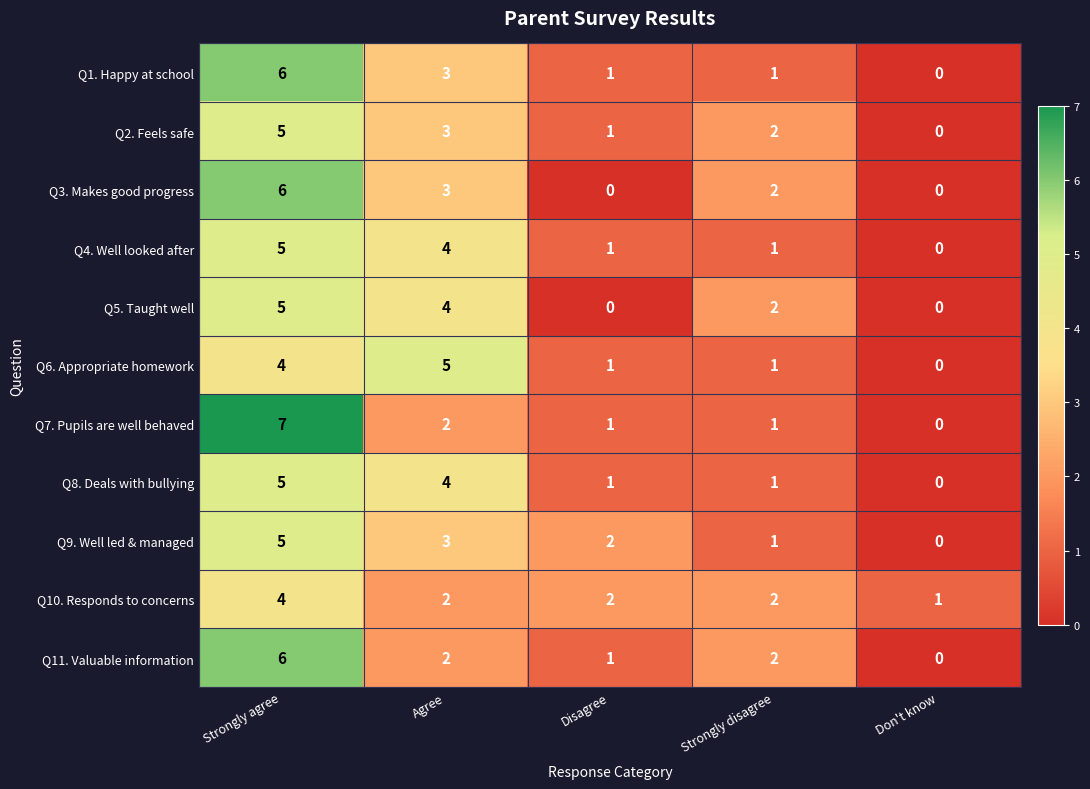

What is the difference between the maximum and minimum values in the Q2. Feels safe series?

5